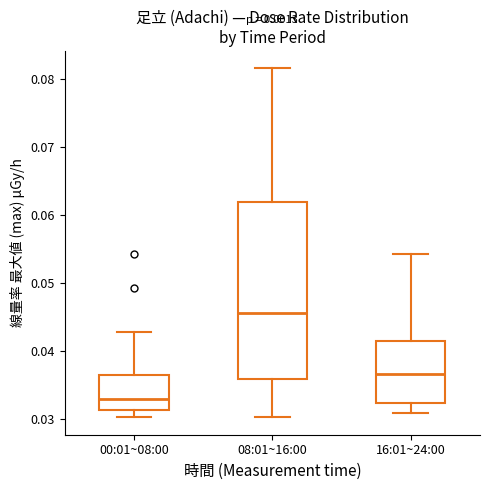

Which box is the tallest, from its lower edge to its upper edge?

08:01~16:00